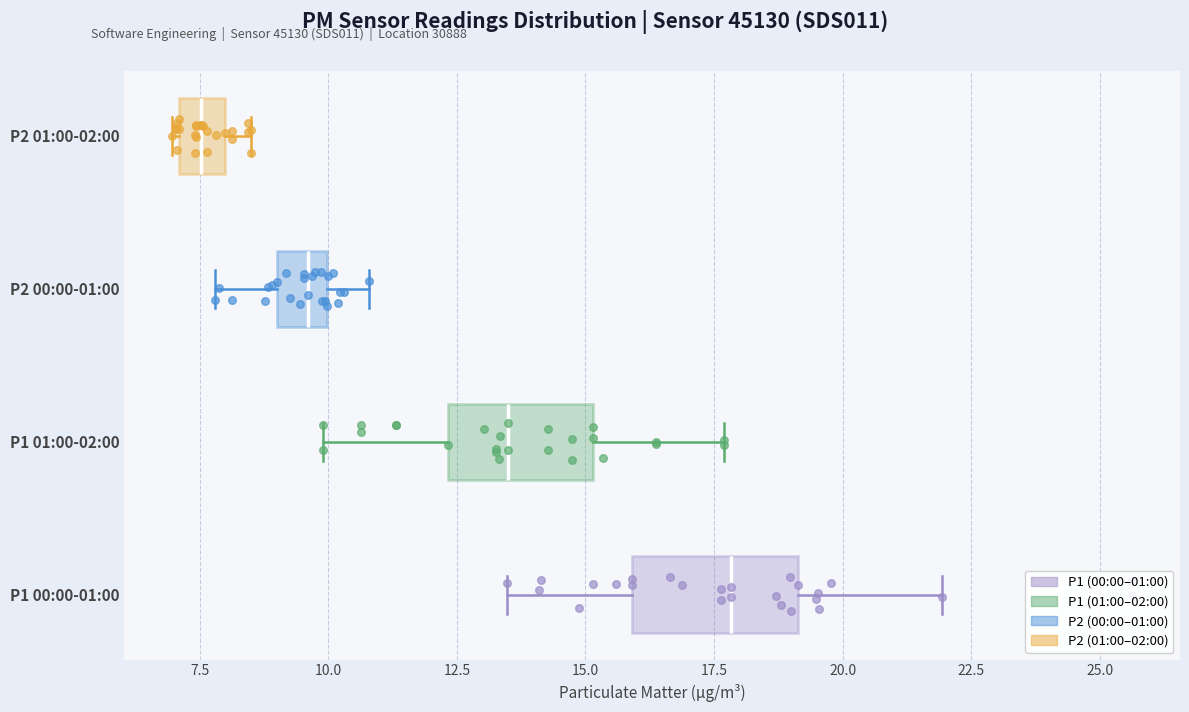

Reading bottom to top, transcribe this box plot: for each box, give where its median line is, the range the box spans, and where its two whiskers end, as read against the x-axis. The values are not printed on the chart, so give them approximately, as read against the axis.

P1 00:00-01:00: median 18.0, box 16.0 to 19.0, whiskers 13.5 to 22.0
P1 01:00-02:00: median 13.5, box 12.5 to 15.0, whiskers 10.0 to 17.5
P2 00:00-01:00: median 9.5, box 9.0 to 10.0, whiskers 8.0 to 11.0
P2 01:00-02:00: median 7.5, box 7.0 to 8.0, whiskers 7.0 to 8.5